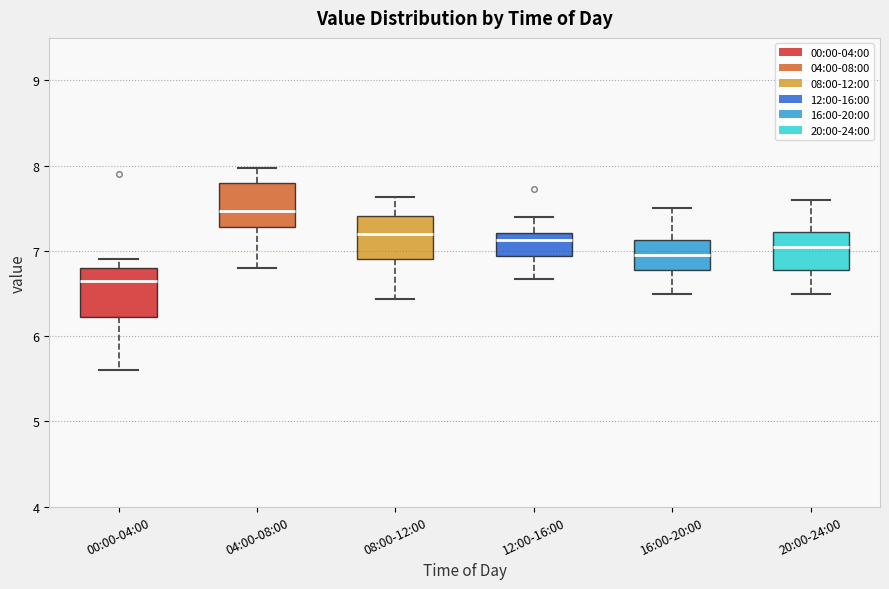

Reading left to right, read every box against the y-axis: the position of its median line, the range the box covers, and the ends of its whiskers. The values are not printed on the chart, so give them approximately, as read against the axis.

00:00-04:00: median 6.7, box 6.2 to 6.8, whiskers 5.6 to 6.9
04:00-08:00: median 7.5, box 7.3 to 7.8, whiskers 6.8 to 8.0
08:00-12:00: median 7.2, box 6.9 to 7.4, whiskers 6.4 to 7.6
12:00-16:00: median 7.1, box 6.9 to 7.2, whiskers 6.7 to 7.4
16:00-20:00: median 7.0, box 6.8 to 7.1, whiskers 6.5 to 7.5
20:00-24:00: median 7.1, box 6.8 to 7.2, whiskers 6.5 to 7.6